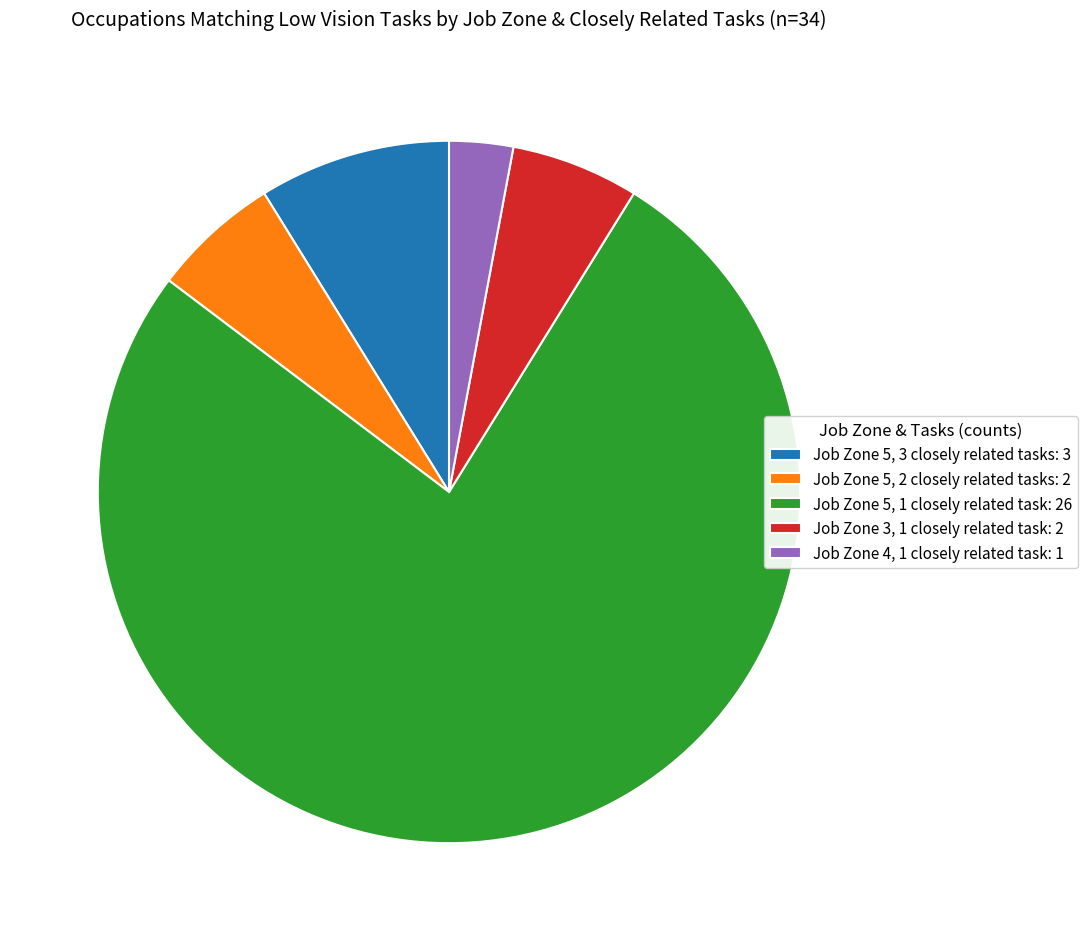

Is it true that Job Zone 3, 1 closely related task: 2 is 6% of the pie?

True